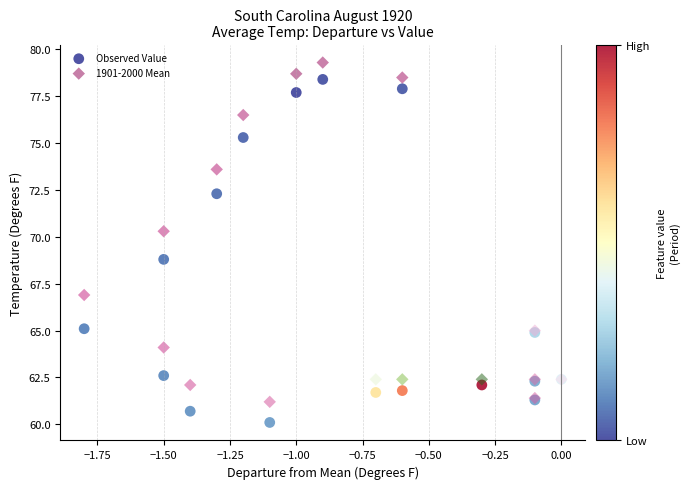

Which series reaches the maximum Y coordinate?

1901-2000 Mean